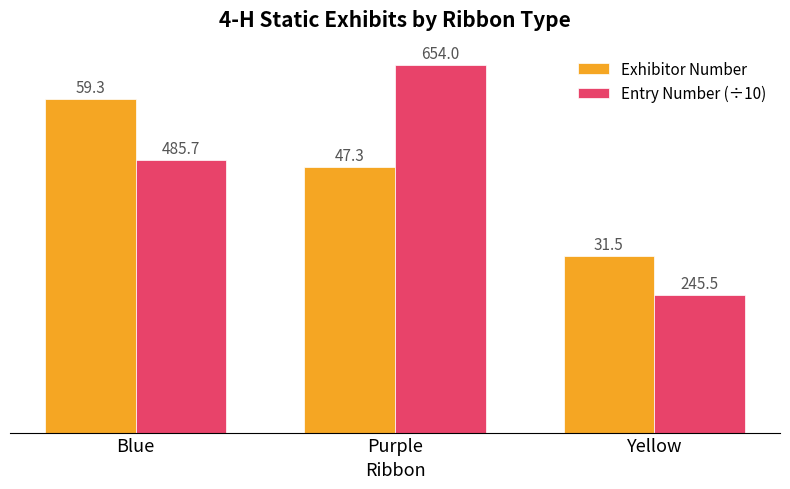

What is the highest value of the Exhibitor Number series?

59.3